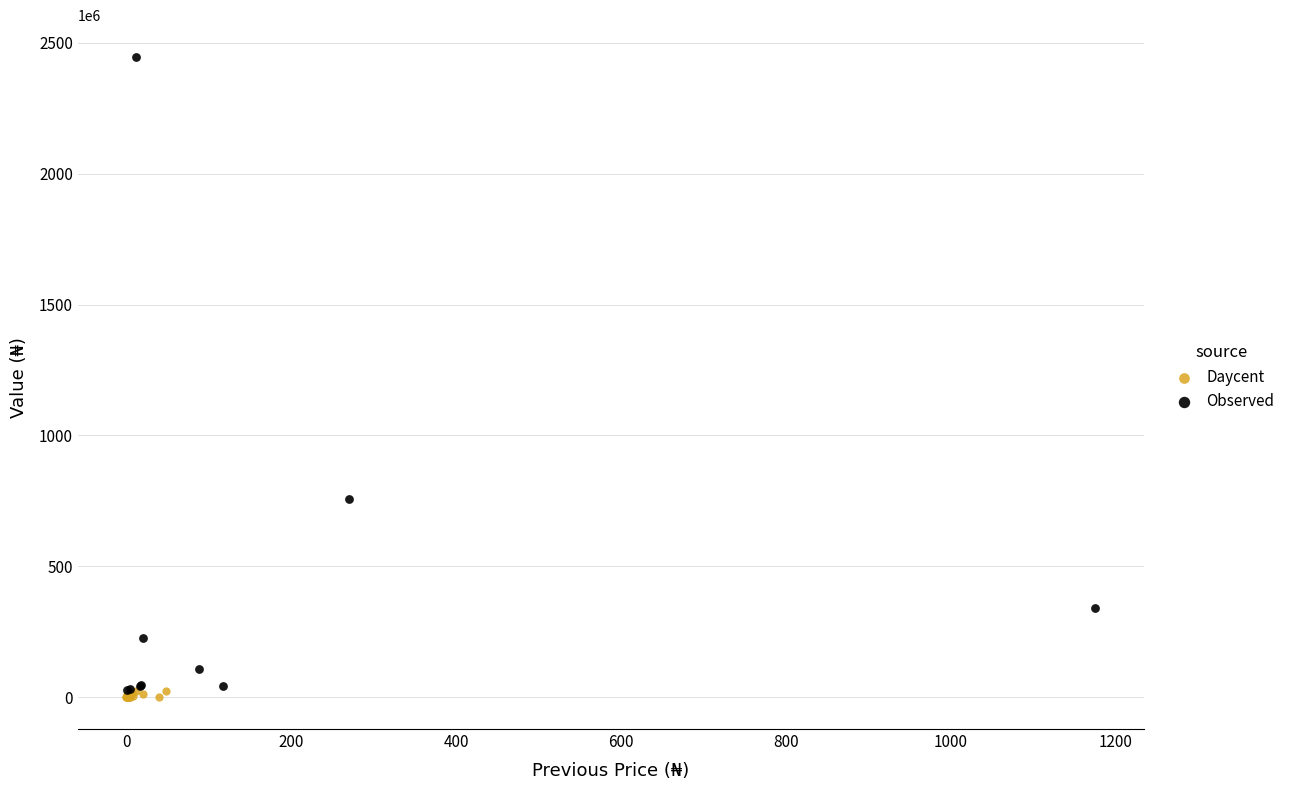

Which series contains the lowest Y value?

Daycent